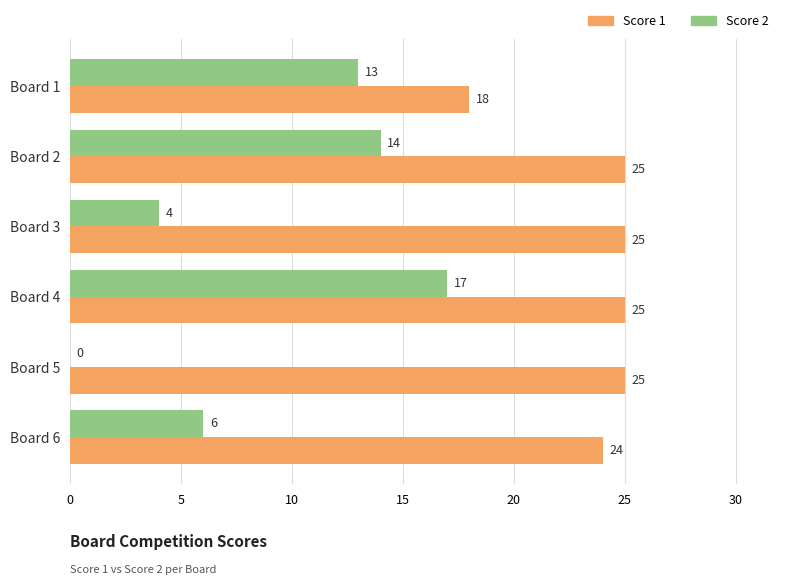

What is the sum of the Score 2 values at Board 2 and Board 4?

31